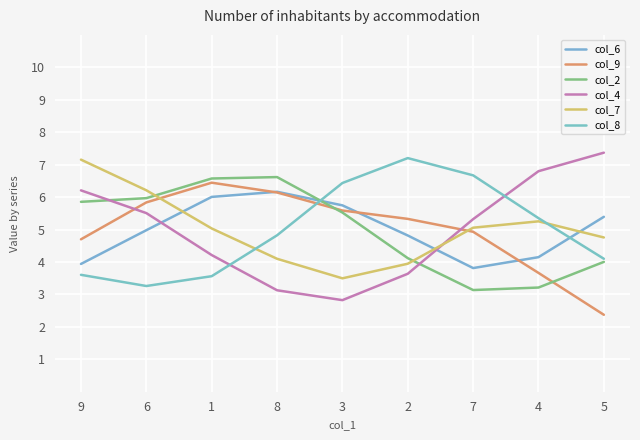

What position from the right is 5?

1